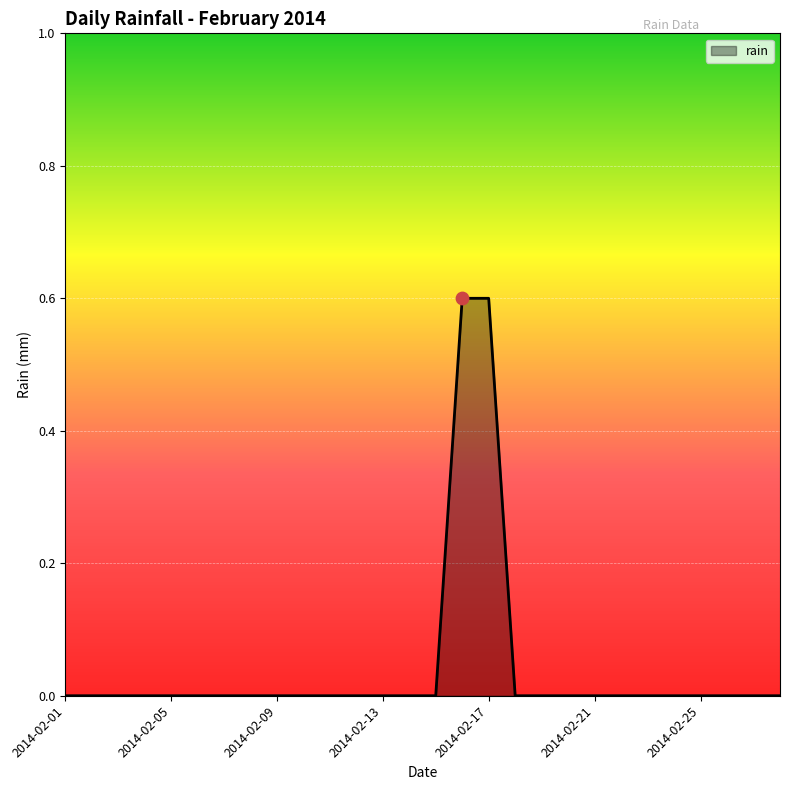

What is the difference between the maximum and minimum values?

0.6